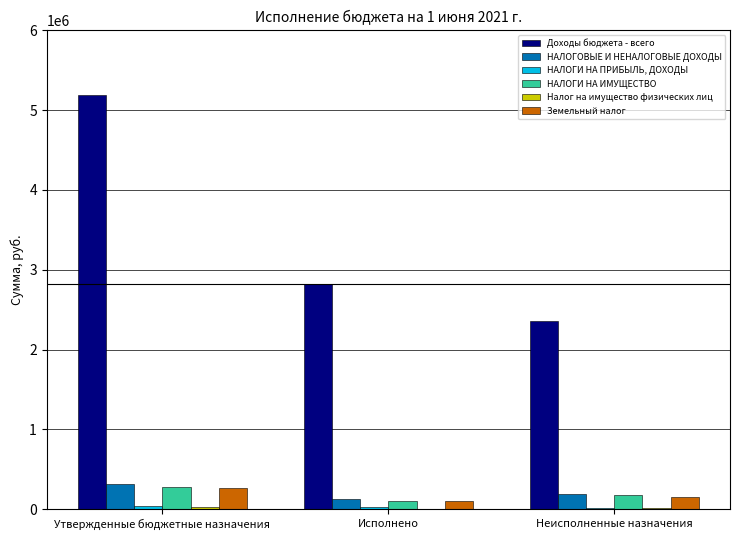

At which category does the chart reach its peak across all series?

Утвержденные бюджетные назначения